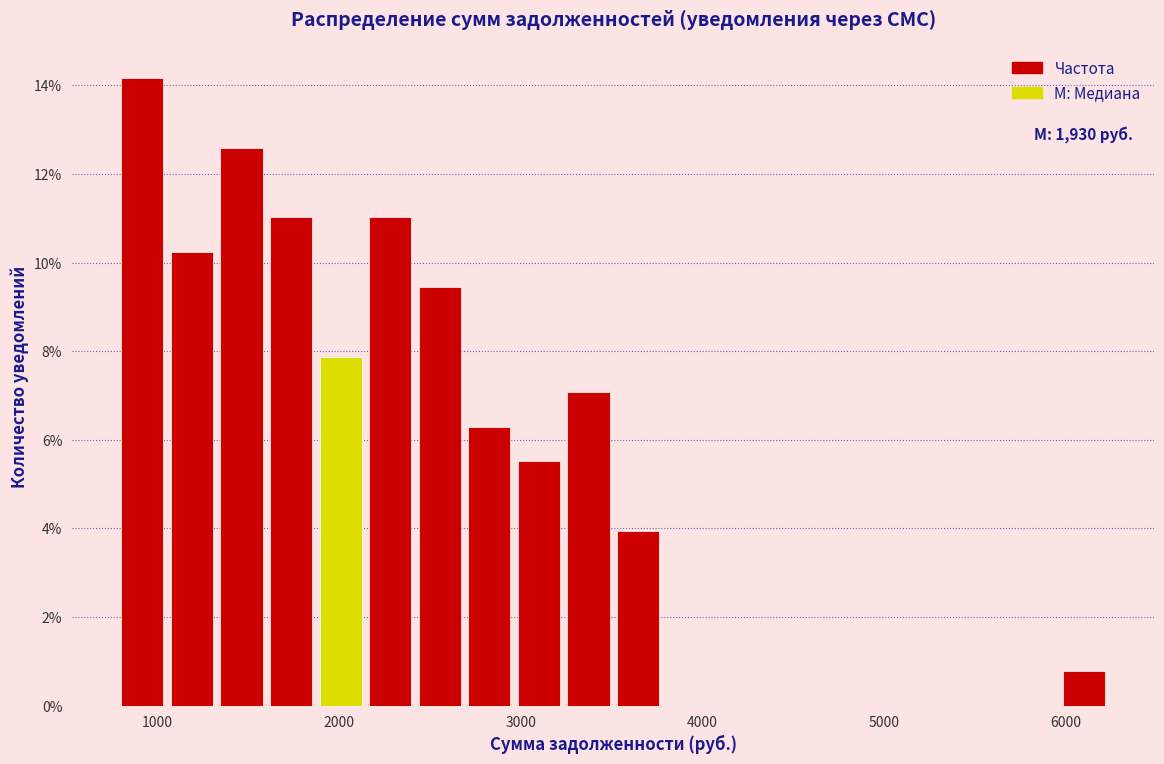

Around what value on the x-axis is the tallest bar? Give the approximate position of its centre, as read against the axis.

900